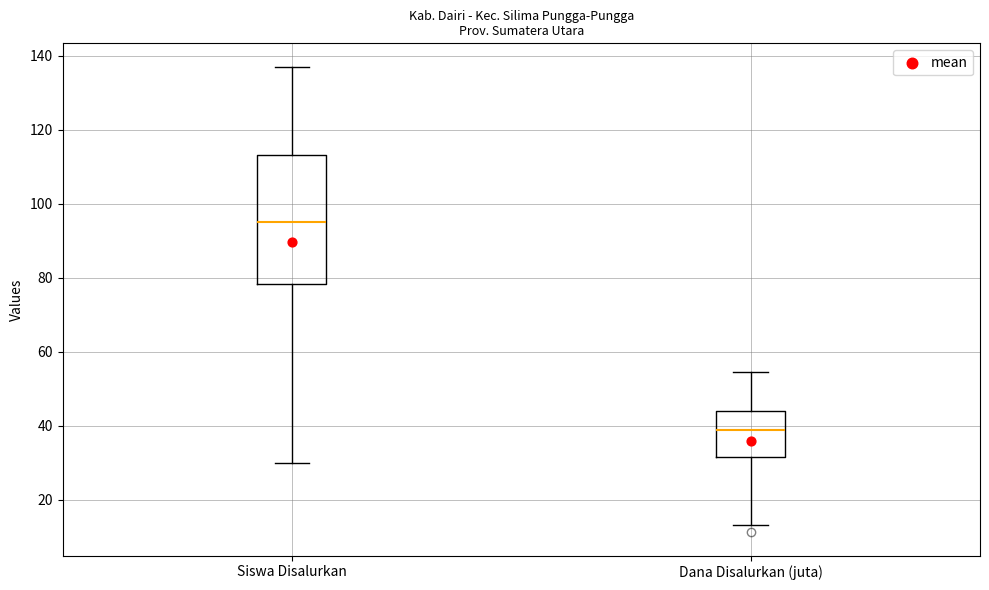

Reading left to right, read every box against the y-axis: the position of its median line, the range the box covers, and the ends of its whiskers. The values are not printed on the chart, so give them approximately, as read against the axis.

Siswa Disalurkan: median 96, box 78 to 114, whiskers 30 to 138
Dana Disalurkan (juta): median 38, box 32 to 44, whiskers 14 to 54